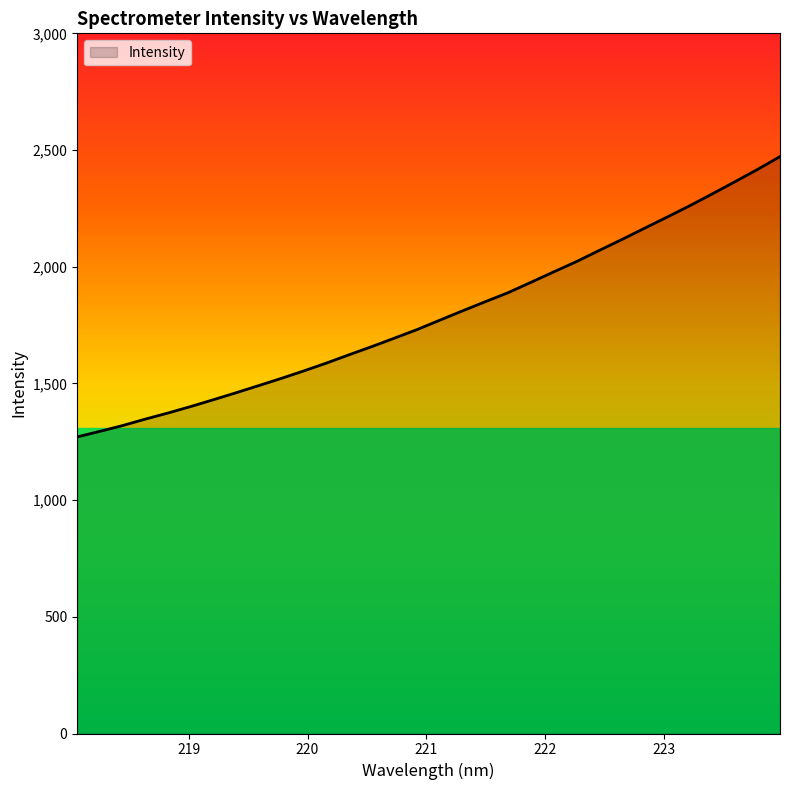

What is the difference between the maximum and minimum values?

1201.1